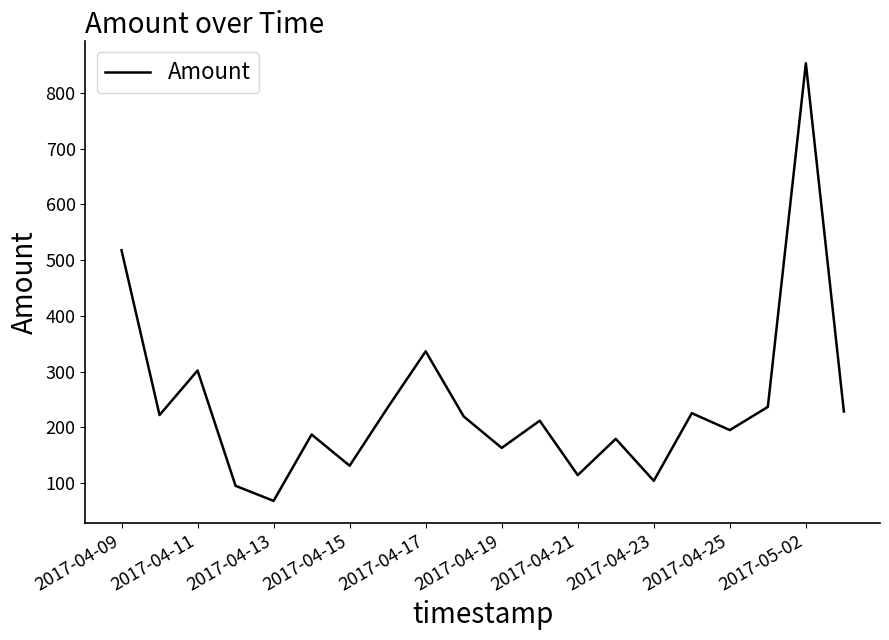

What is the difference between the maximum and minimum values?

785.0